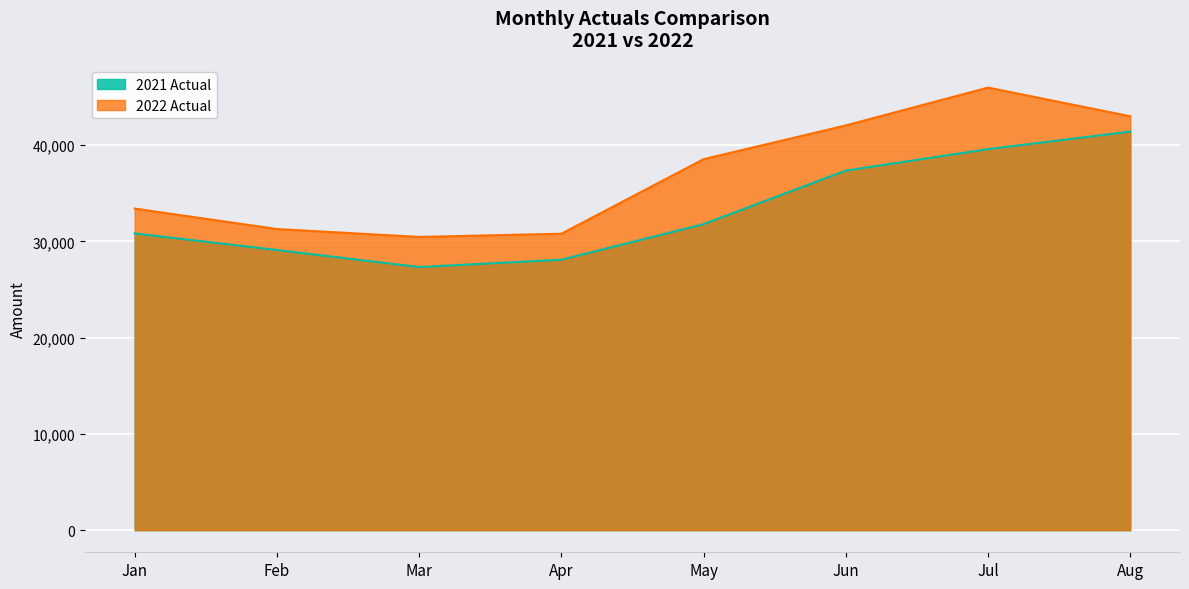

Which series has the widest spread of values?

2022 Actual